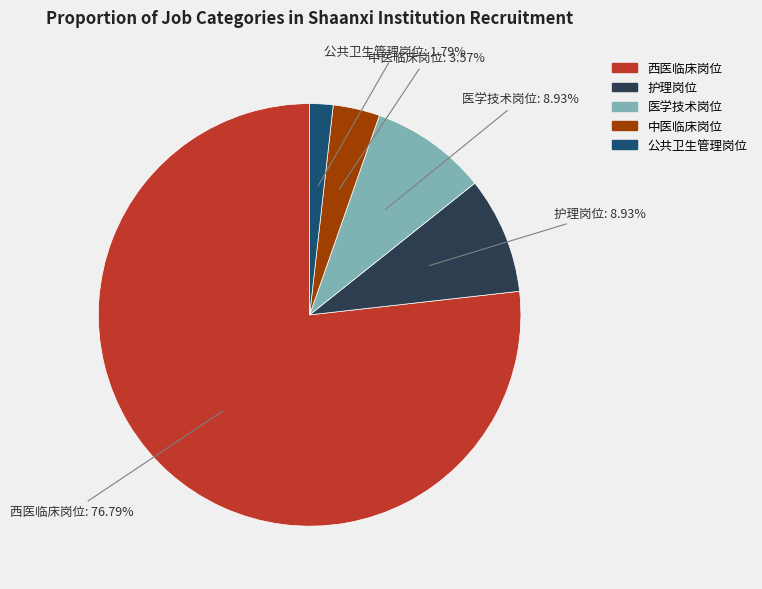

To the nearest percent, what portion does 公共卫生管理岗位 represent?

2%